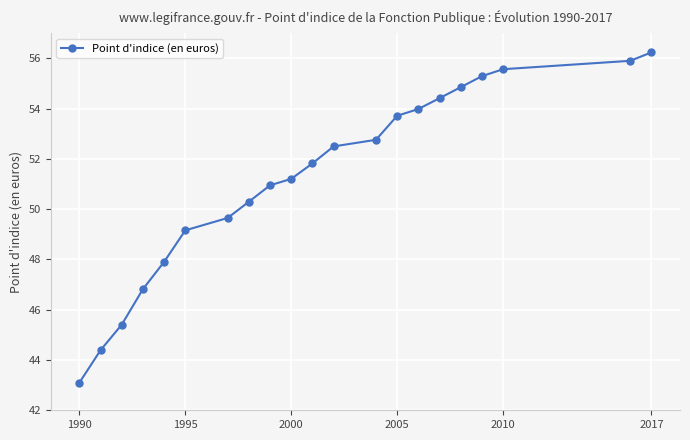

What is the difference between the maximum and minimum values?

13.1